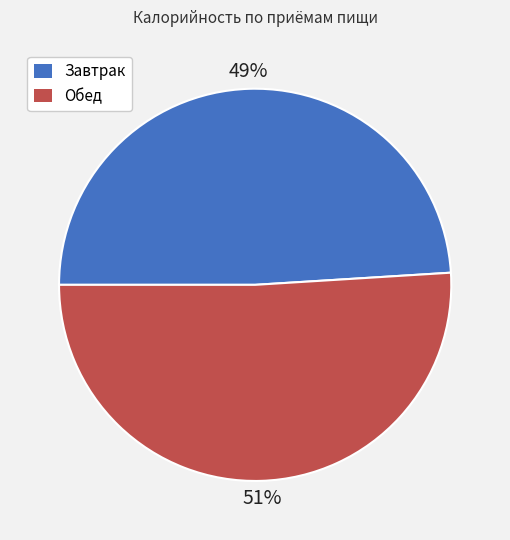

How many segments does this pie chart have?

2